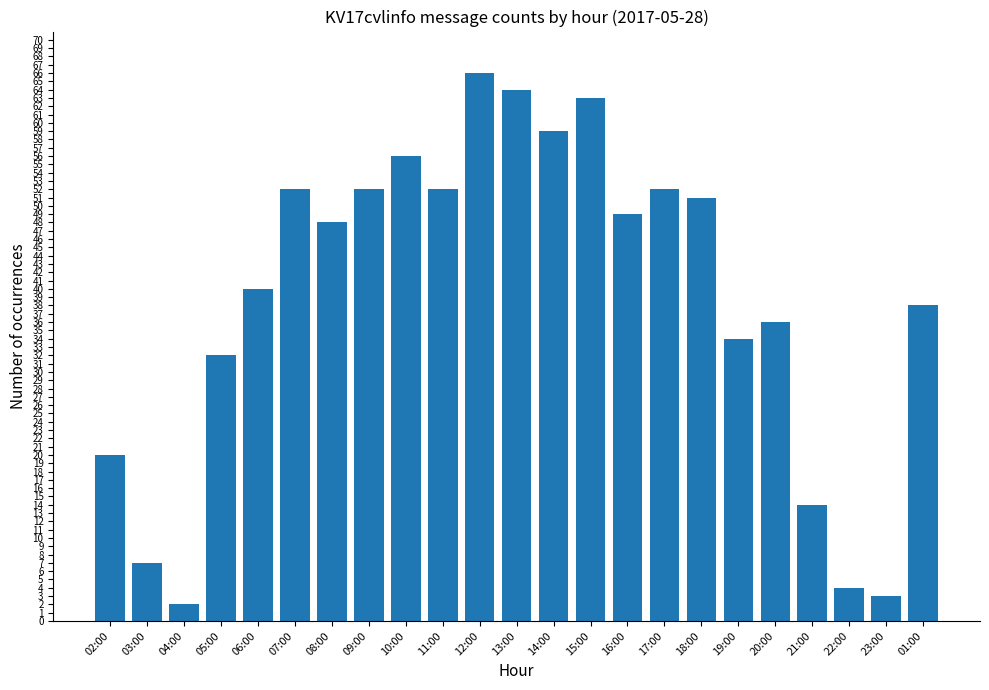

What is the label of the 23rd bar from the left?

01:00